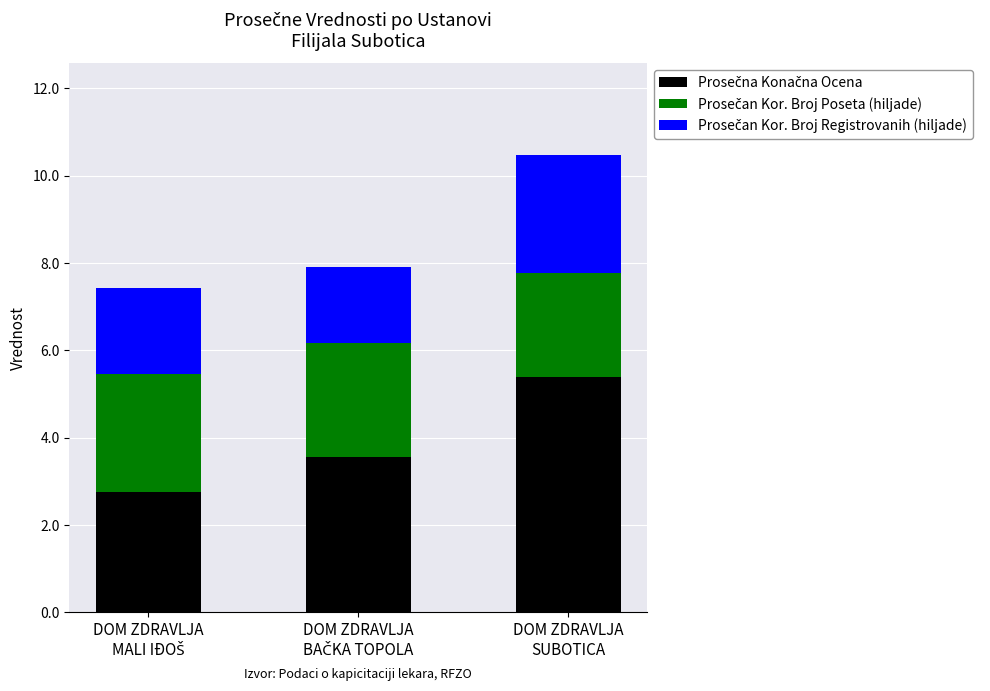

What position from the right is DOM ZDRAVLJA
MALI IĐOŠ?

3